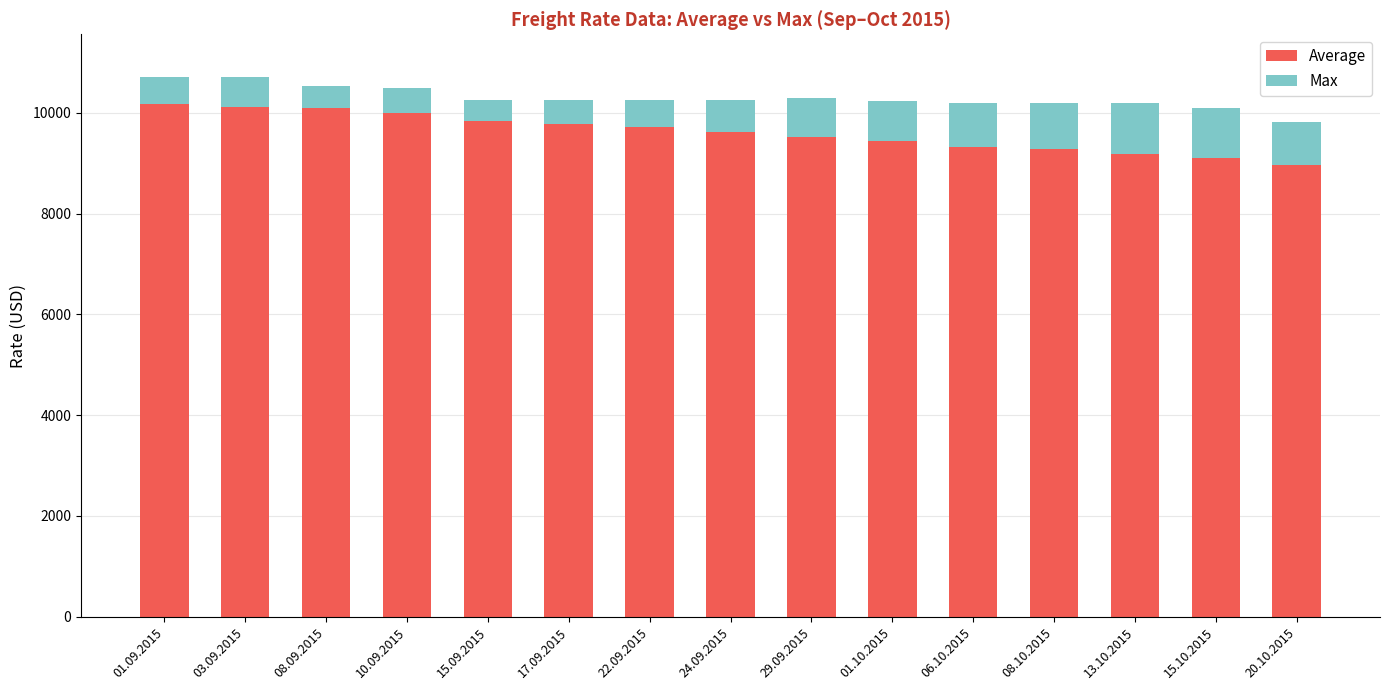

How many series are shown in this chart?

2